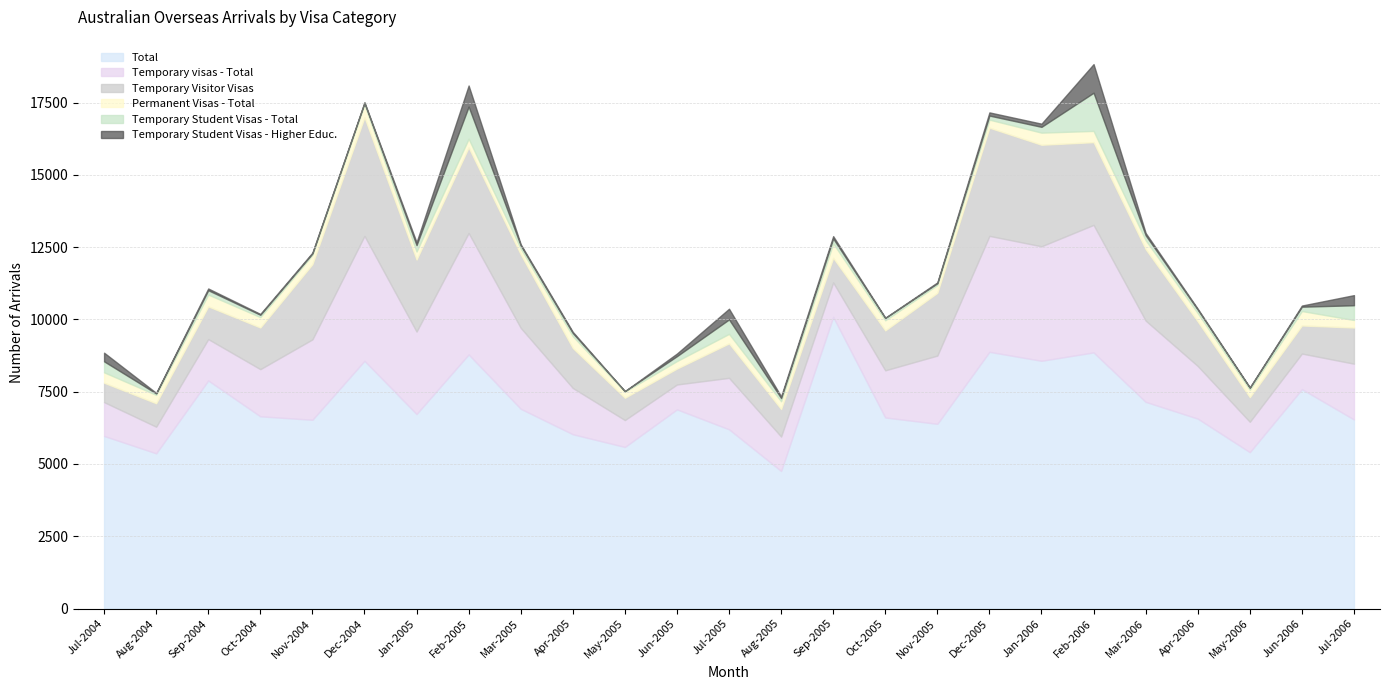

How many data points in Temporary Student Visas - Total are less than 140?

12